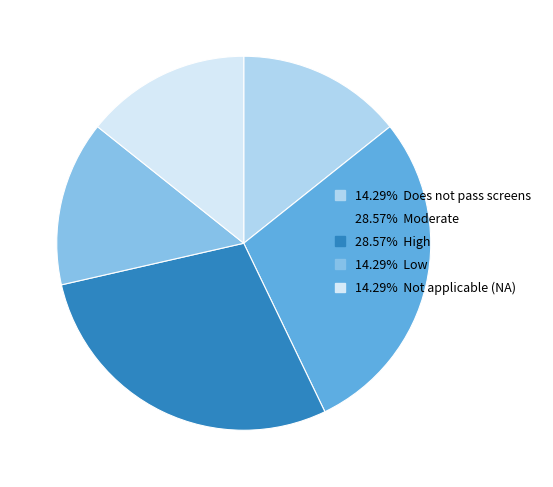

Is there a majority slice in this chart?

No